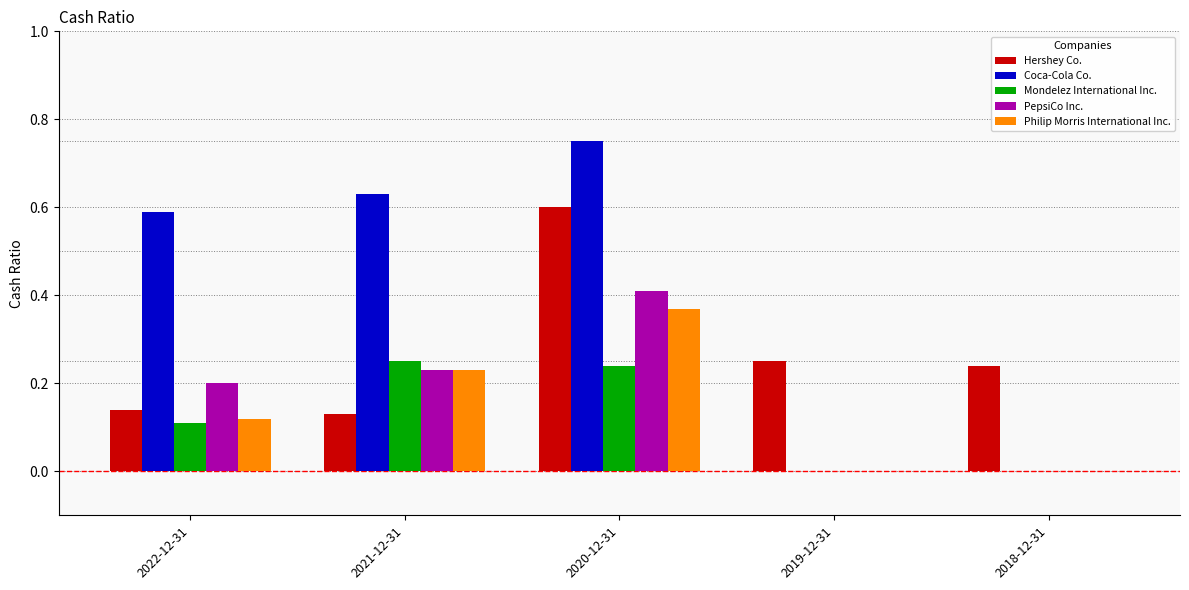

Which series changed the most between 2022-12-31 and 2020-12-31?

Hershey Co.